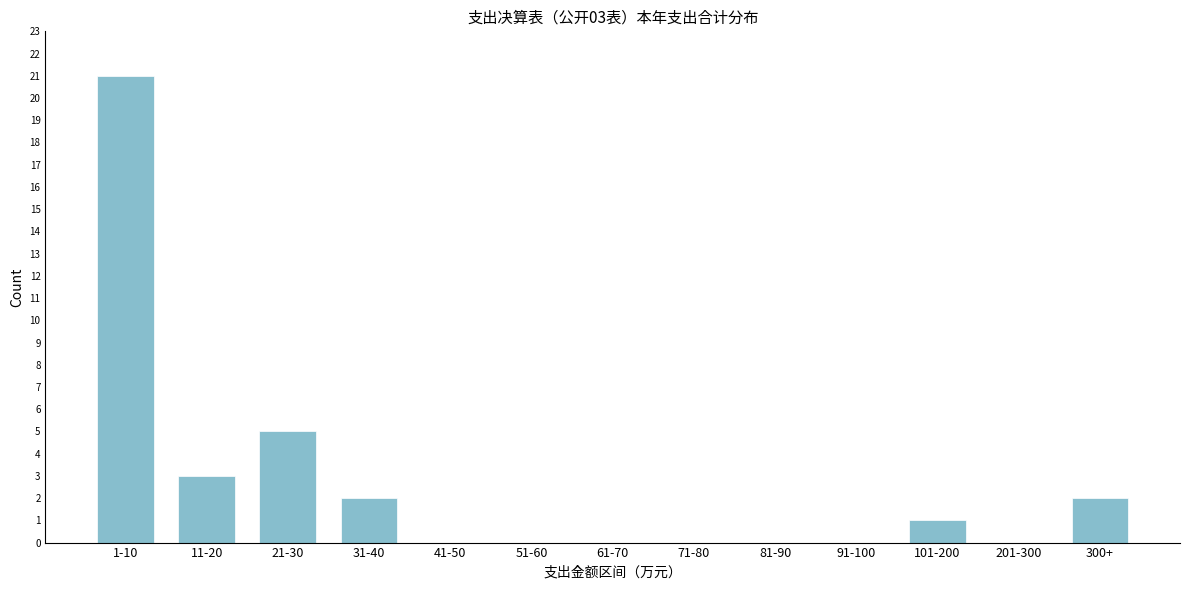

Reading left to right, extract all data points from this chart.

1-10=21	11-20=3	21-30=5	31-40=2	41-50=0	51-60=0	61-70=0	71-80=0	81-90=0	91-100=0	101-200=1	201-300=0	300+=2